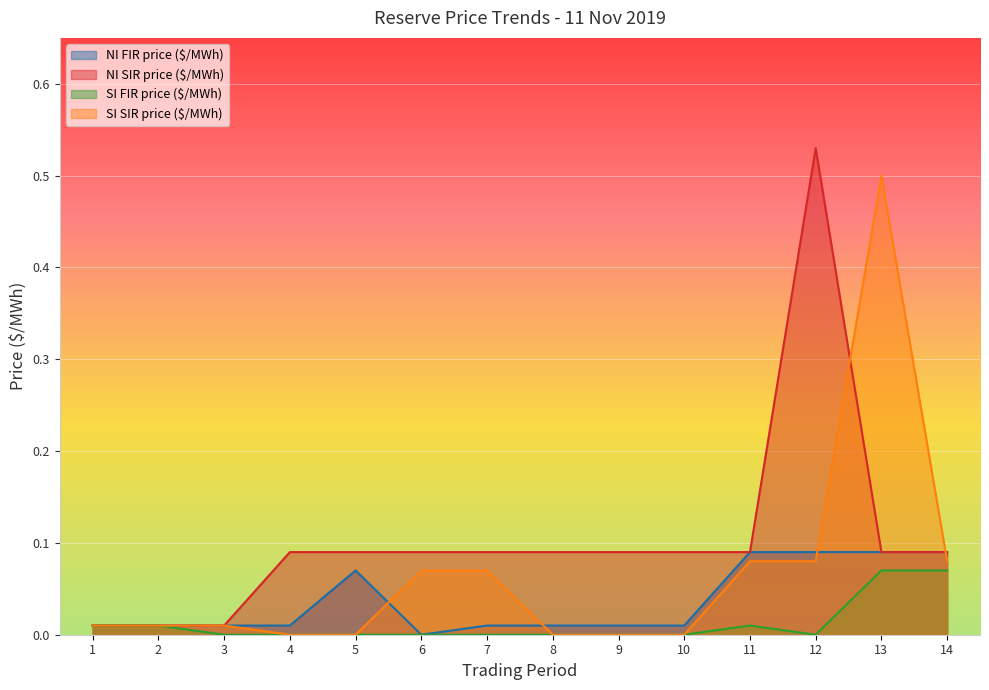

Between 6 and 10, which series saw the biggest shift?

SI SIR price ($/MWh)